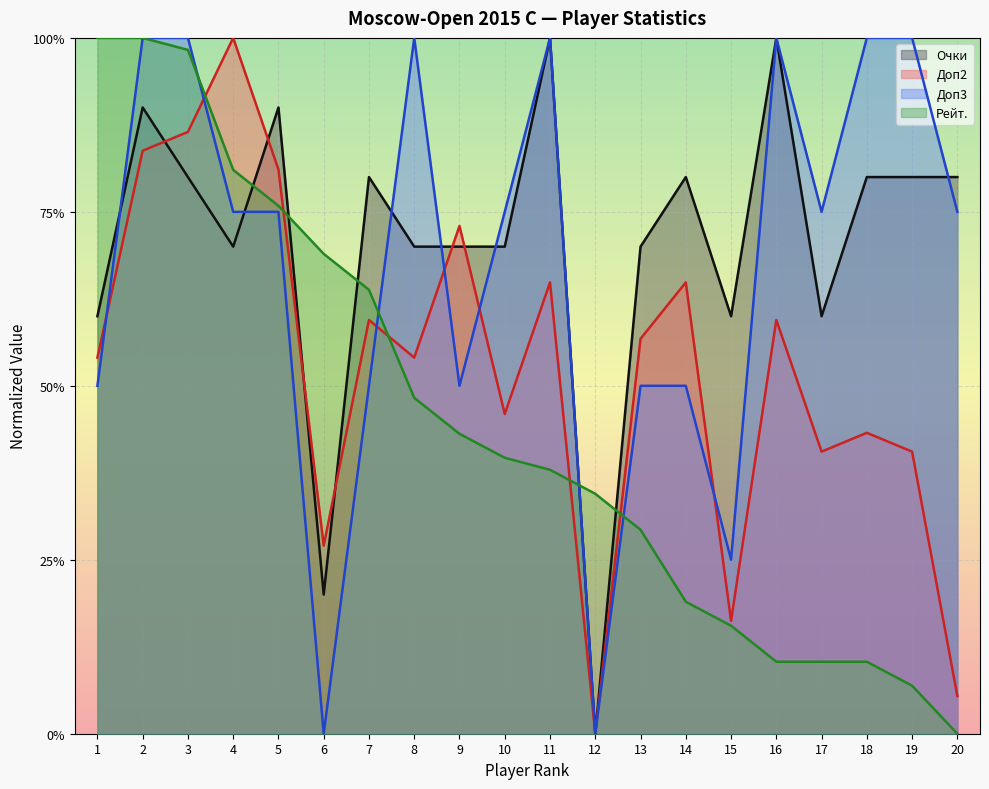

Reading left to right, transcribe all the data shown in this chart.

Очки: 1=0.6	2=0.9	3=0.8	4=0.7	5=0.9	6=0.2	7=0.8	8=0.7	9=0.7	10=0.7	11=1.0	12=0.0	13=0.7	14=0.8	15=0.6	16=1.0	17=0.6	18=0.8	19=0.8	20=0.8
Доп2: 1=0.5	2=0.8	3=0.9	4=1.0	5=0.8	6=0.3	7=0.6	8=0.5	9=0.7	10=0.5	11=0.6	12=0.0	13=0.6	14=0.6	15=0.2	16=0.6	17=0.4	18=0.4	19=0.4	20=0.1
Доп3: 1=0.5	2=1.0	3=1.0	4=0.8	5=0.8	6=0.0	7=0.5	8=1.0	9=0.5	10=0.8	11=1.0	12=0.0	13=0.5	14=0.5	15=0.2	16=1.0	17=0.8	18=1.0	19=1.0	20=0.8
Рейт.: 1=1.0	2=1.0	3=1.0	4=0.8	5=0.8	6=0.7	7=0.6	8=0.5	9=0.4	10=0.4	11=0.4	12=0.3	13=0.3	14=0.2	15=0.2	16=0.1	17=0.1	18=0.1	19=0.1	20=0.0